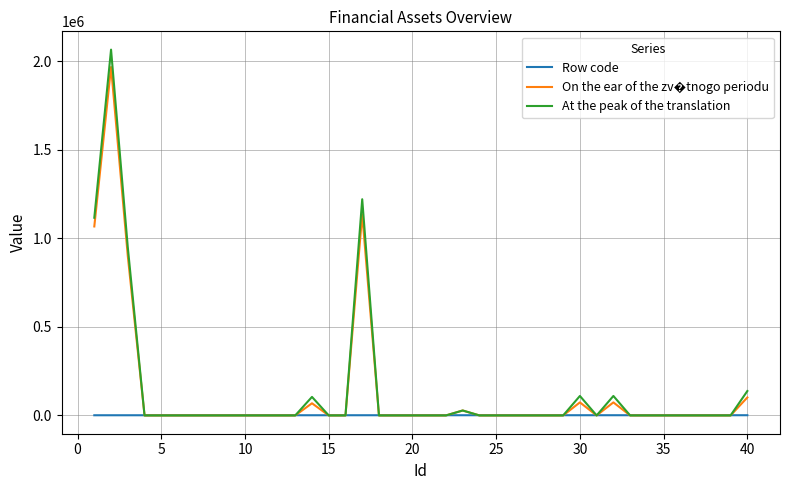

Which series has the widest spread of values?

At the peak of the translation